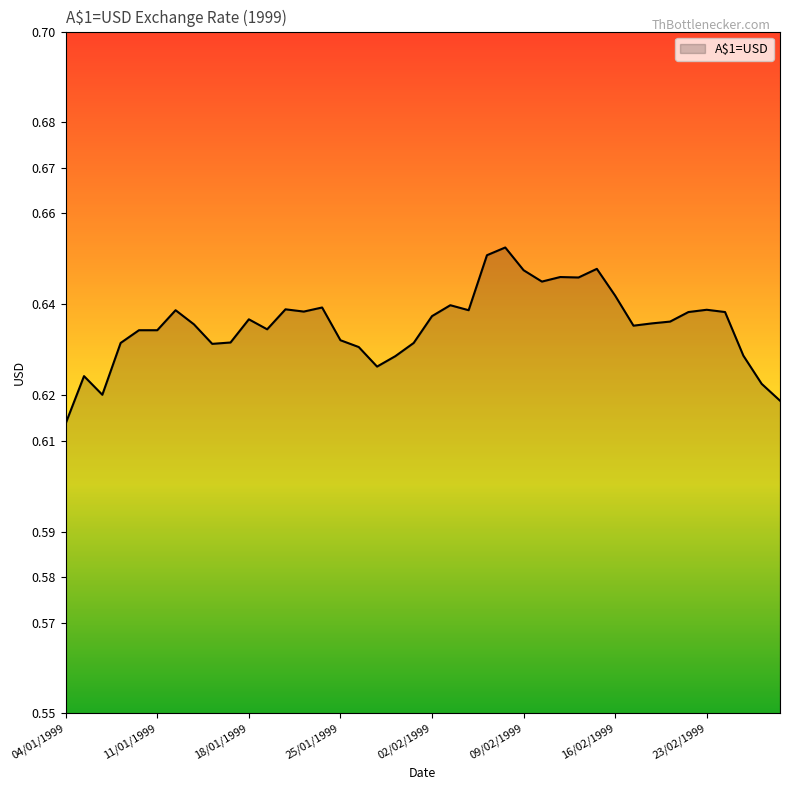

Is this an area chart (filled region under the line)?

Yes